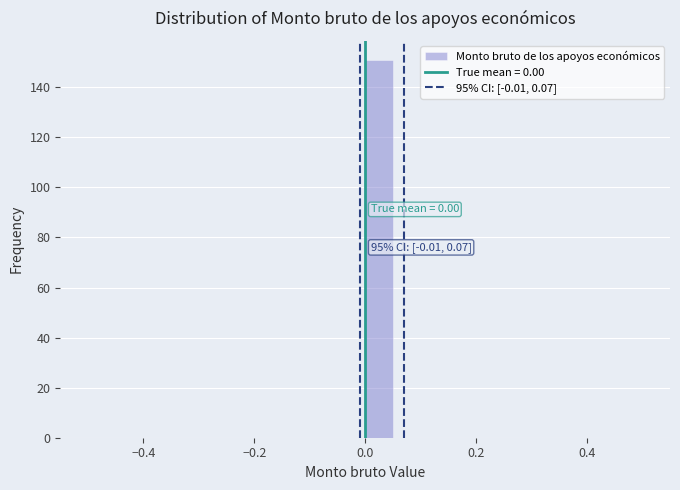

Around what value on the x-axis is the tallest bar? Give the approximate position of its centre, as read against the axis.

0.02